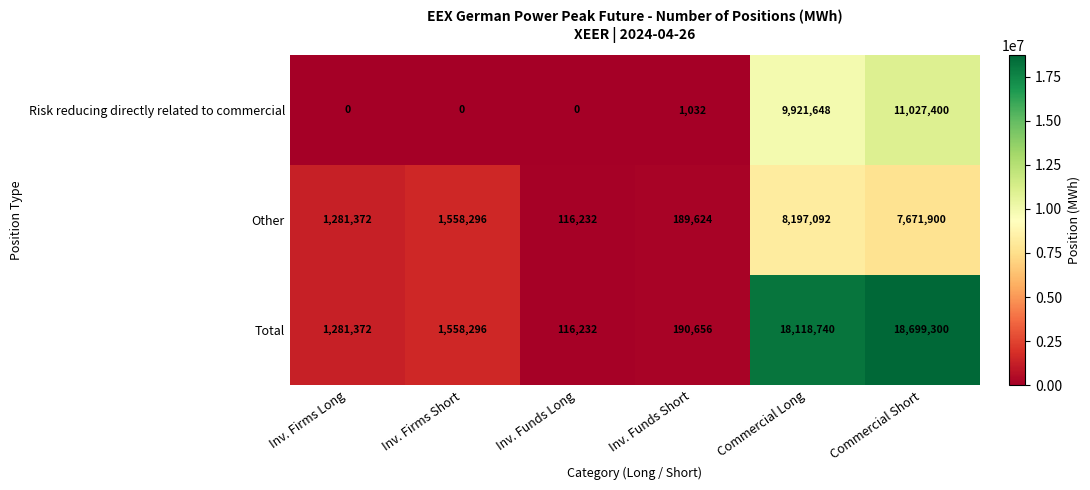

List the labels in order of Total value, largest first.

Commercial Short, Commercial Long, Inv. Firms Short, Inv. Firms Long, Inv. Funds Short, Inv. Funds Long